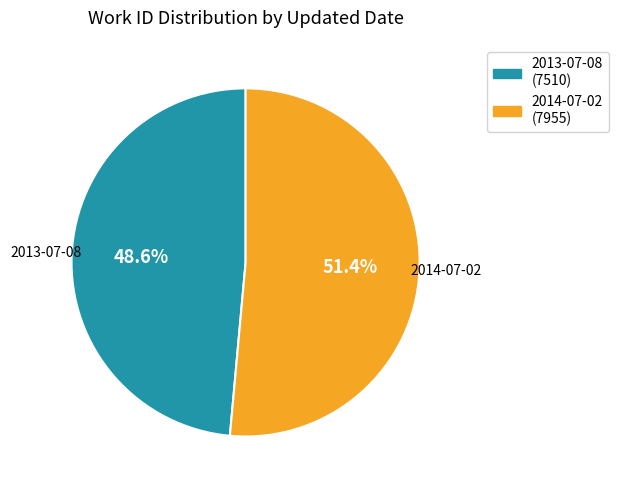

Count the number of slices in the pie.

2